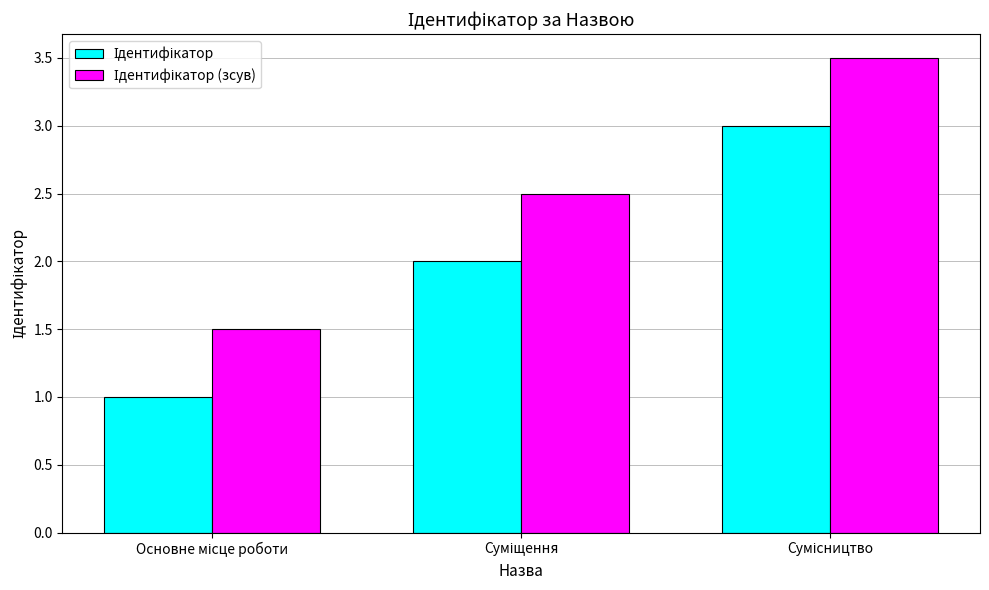

What is the greatest value displayed?

3.5